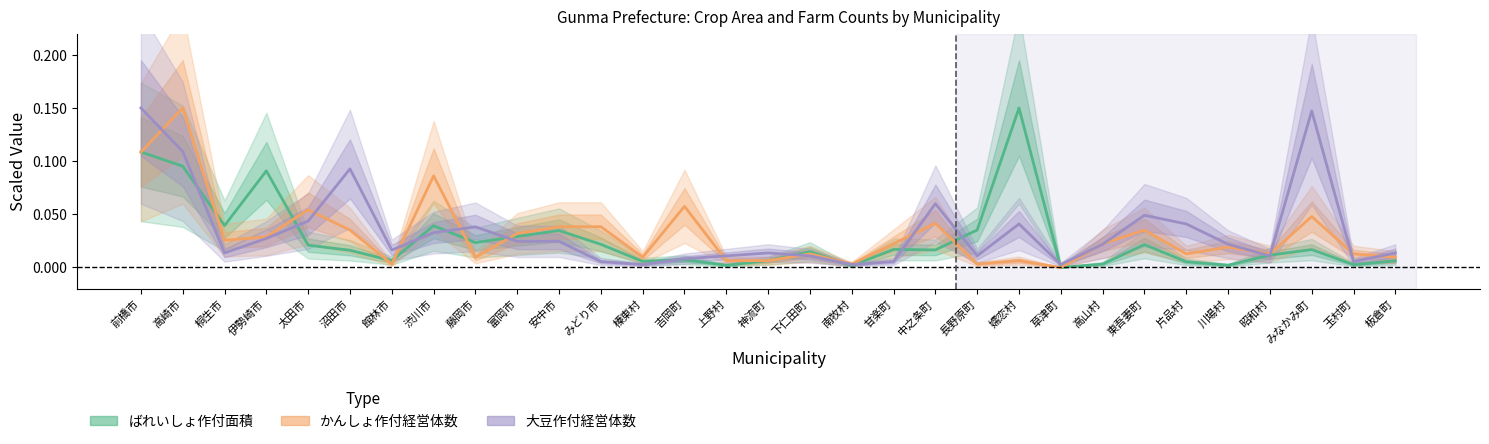

Reading left to right, transcribe all the data shown in this chart.

ばれいしょ作付面積: 0.1	0.1	0.0	0.1	0.0	0.0	0.0	0.0	0.0	0.0	0.0	0.0	0.0	0.0	0.0	0.0	0.0	0.0	0.0	0.0	0.0	0.1	0.0	0.0	0.0	0.0	0.0	0.0	0.0	0.0	0.0
かんしょ作付経営体数: 0.1	0.1	0.0	0.0	0.1	0.0	0.0	0.1	0.0	0.0	0.0	0.0	0.0	0.1	0.0	0.0	0.0	0.0	0.0	0.0	0.0	0.0	0.0	0.0	0.0	0.0	0.0	0.0	0.0	0.0	0.0
大豆作付経営体数: 0.1	0.1	0.0	0.0	0.0	0.1	0.0	0.0	0.0	0.0	0.0	0.0	0.0	0.0	0.0	0.0	0.0	0.0	0.0	0.1	0.0	0.0	0.0	0.0	0.0	0.0	0.0	0.0	0.1	0.0	0.0